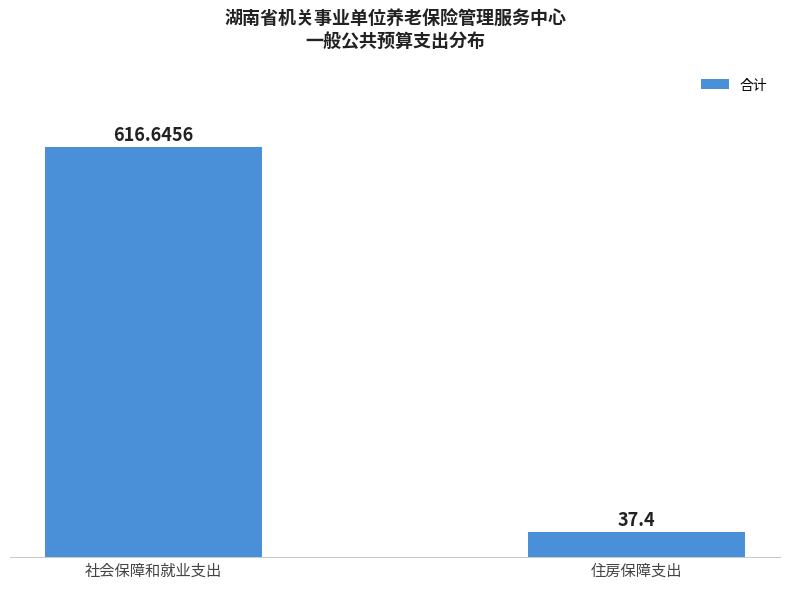

The value at 社会保障和就业支出 is 961.7. True or false?

False